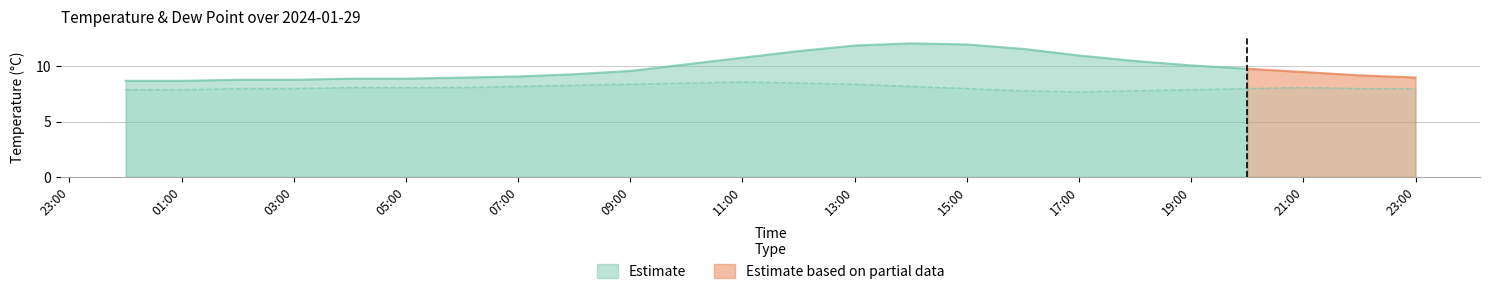

Approximately how many times larger is the value at 17:00 compared to 11:00?

0.9